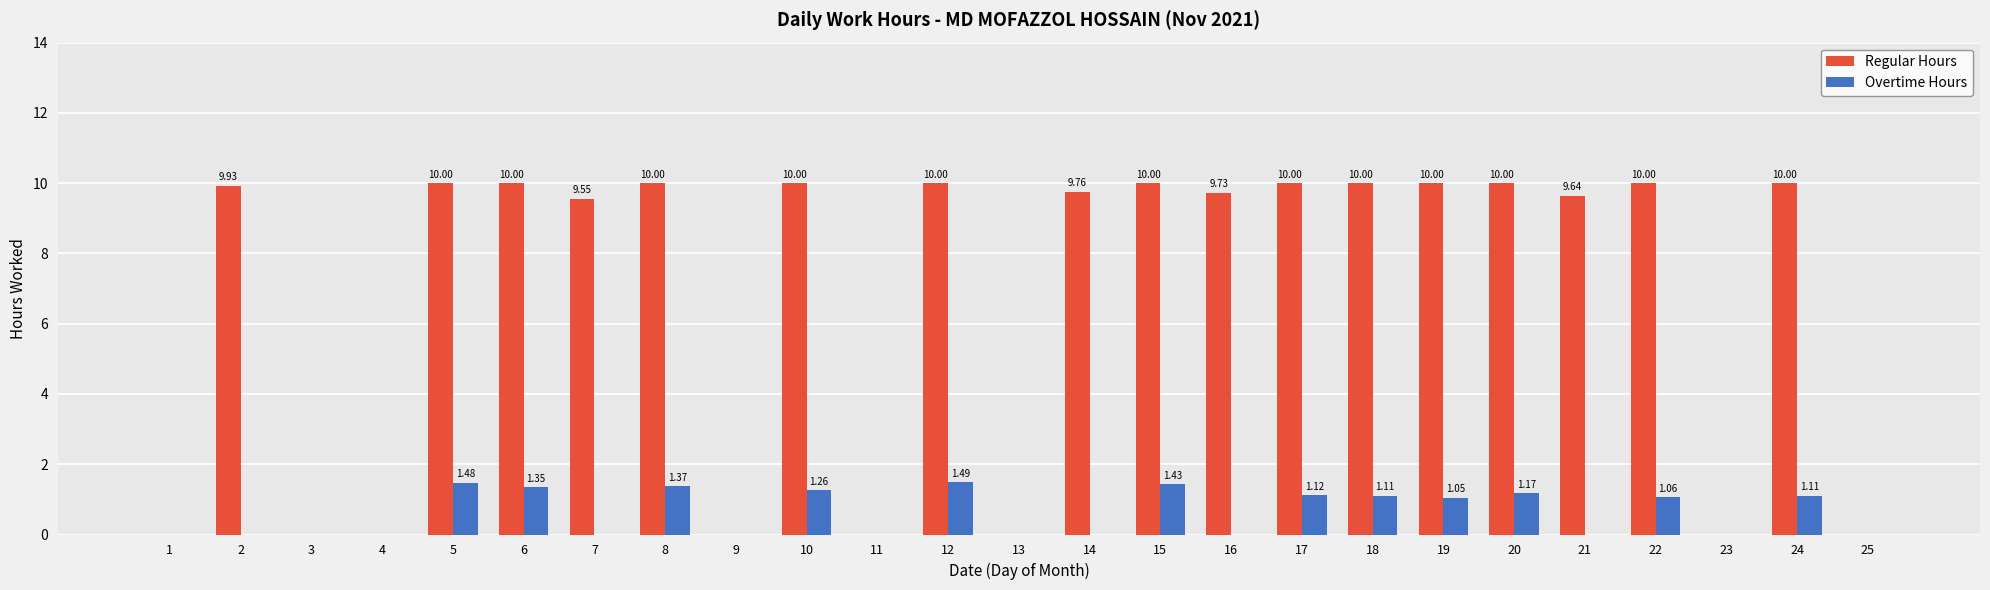

How many groups of bars are there?

25